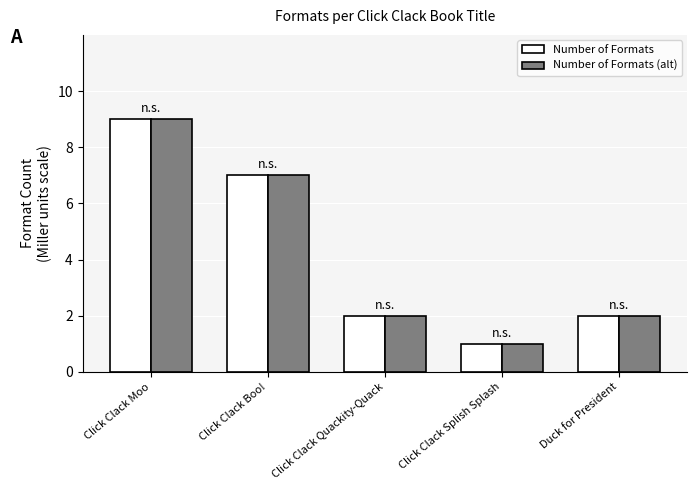

How many bars are there in each group?

2